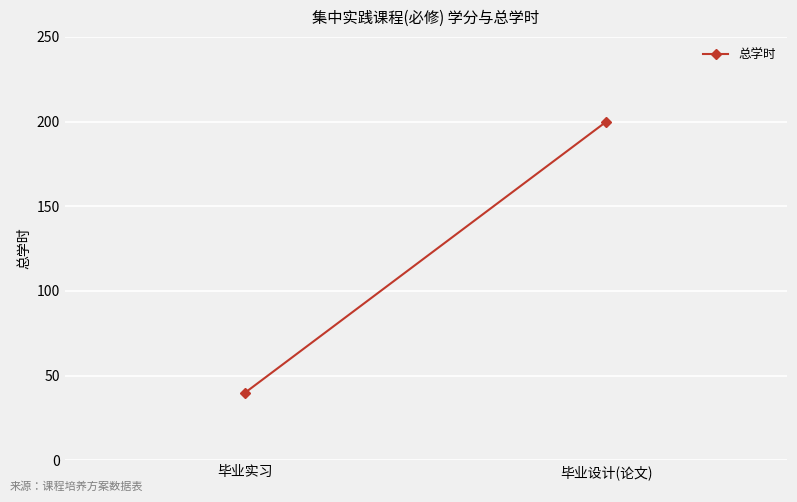

List the labels in order of value, largest first.

毕业设计(论文), 毕业实习